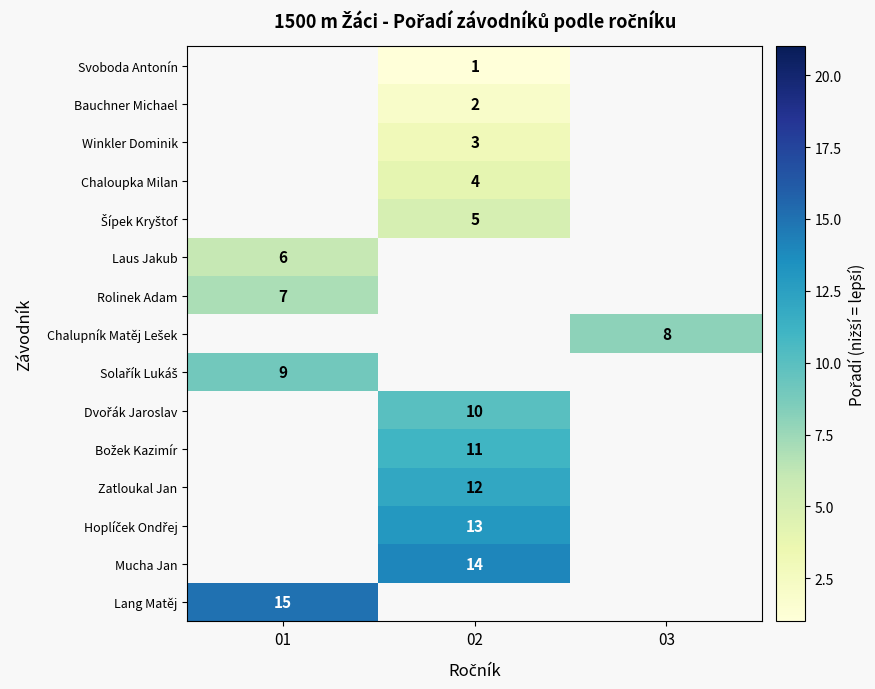

Which has a higher value, 01 or 03?

03